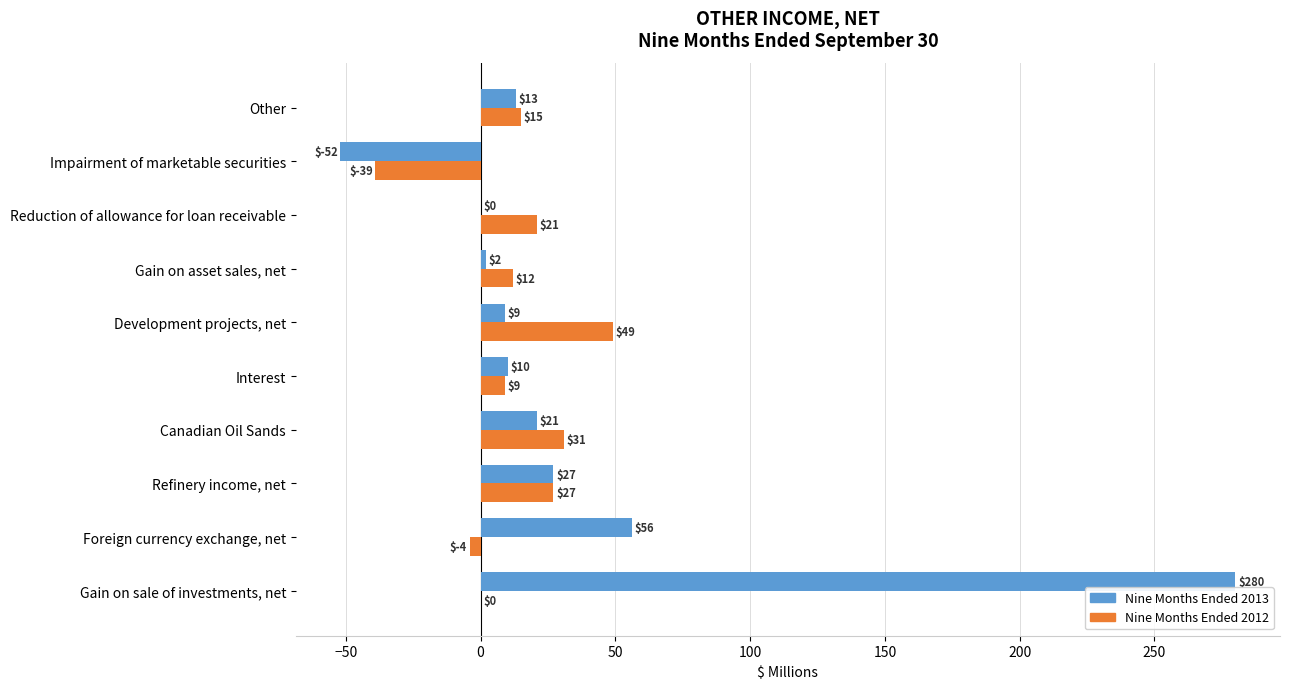

What is the sum of all Nine Months Ended 2012 values?

121